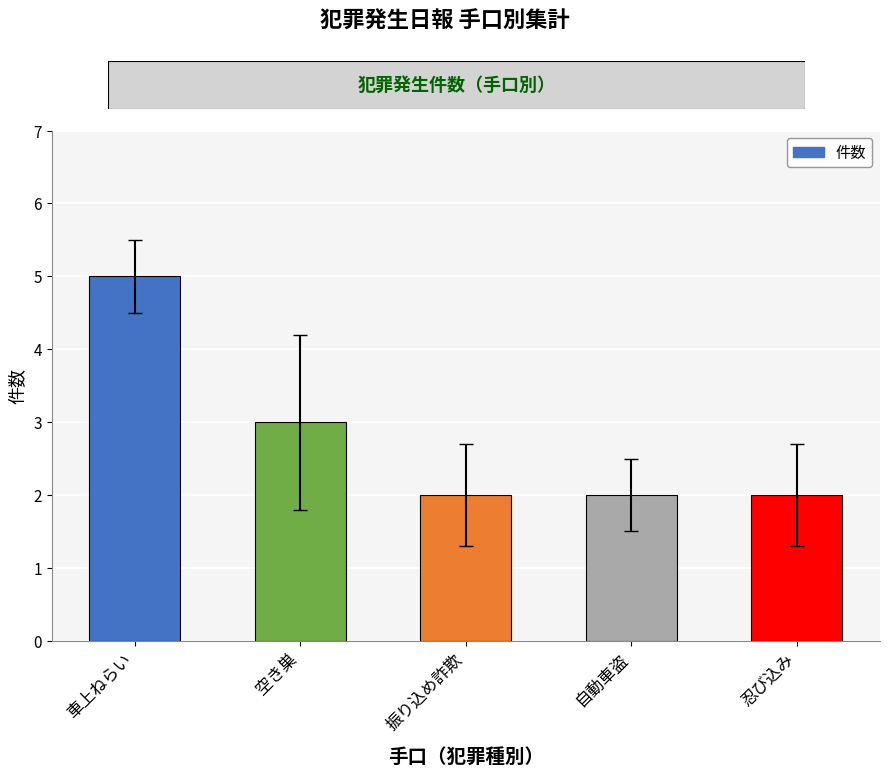

How many data points does each series have?

5